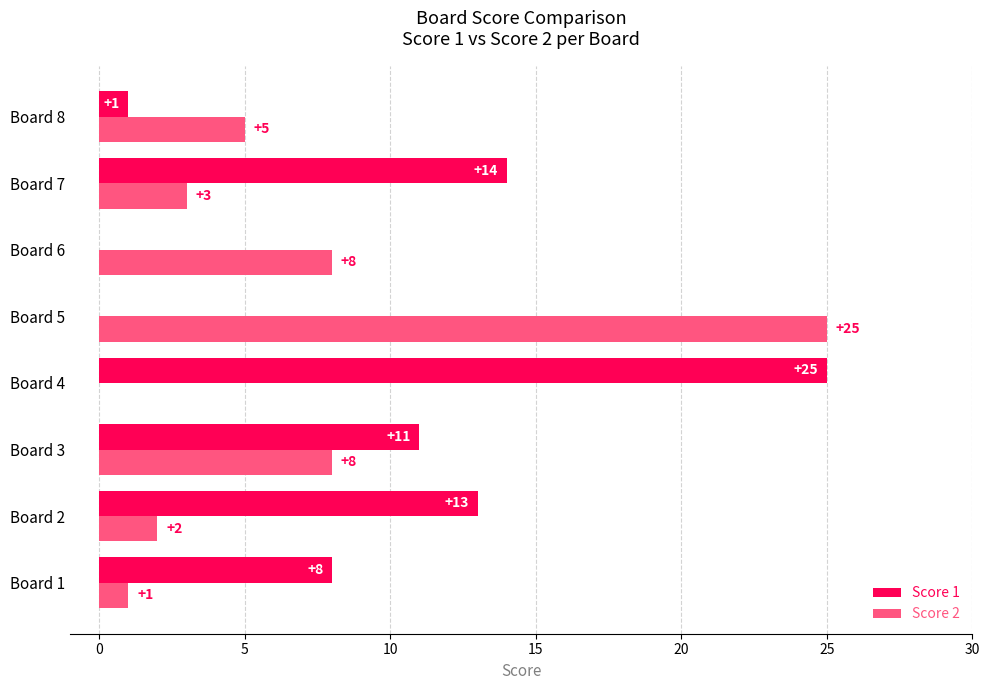

How many series are shown in this chart?

2